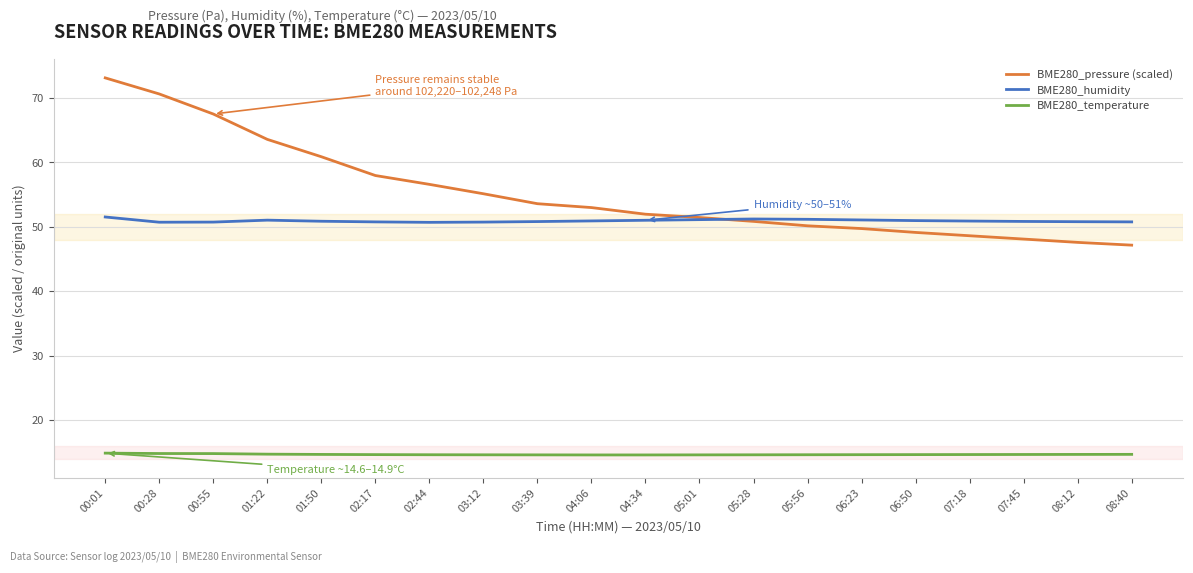

Rank the series at 00:28 from highest to lowest value.

BME280_pressure (scaled), BME280_humidity, BME280_temperature